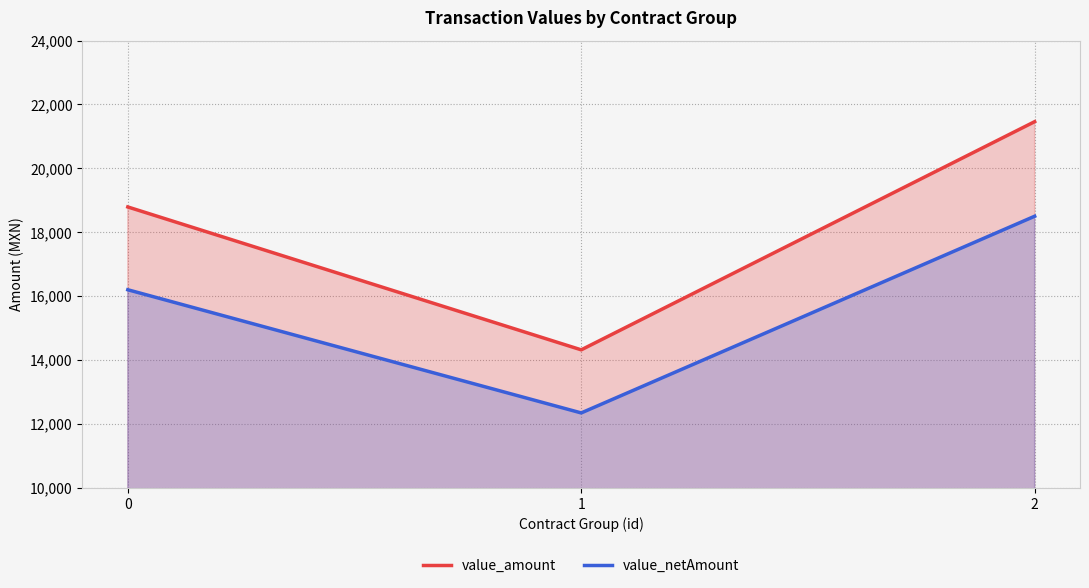

The value of value_netAmount at 0 is 16200.0. True or false?

True